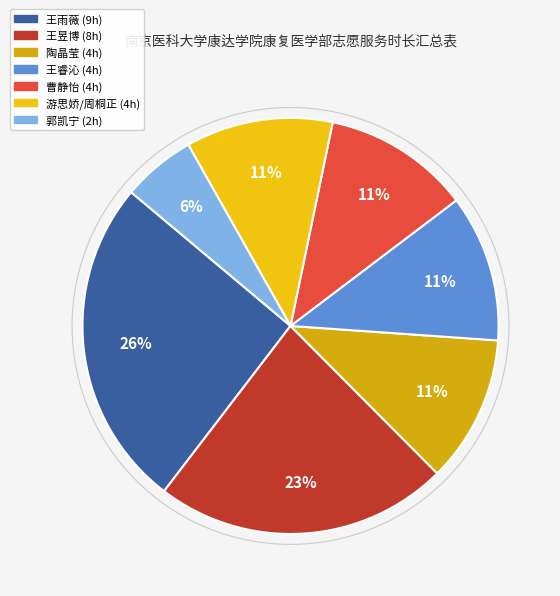

Which slice is the smallest?

郭凯宁